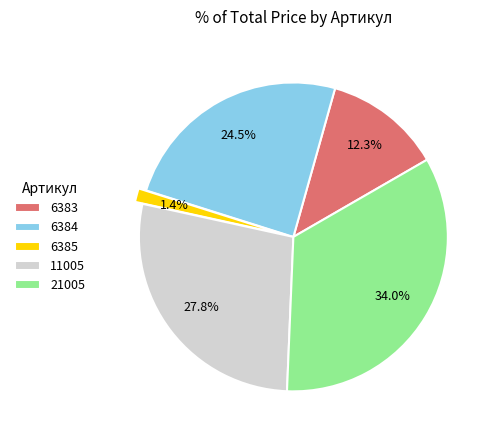

Does 6384 account for over 50% of the chart?

No